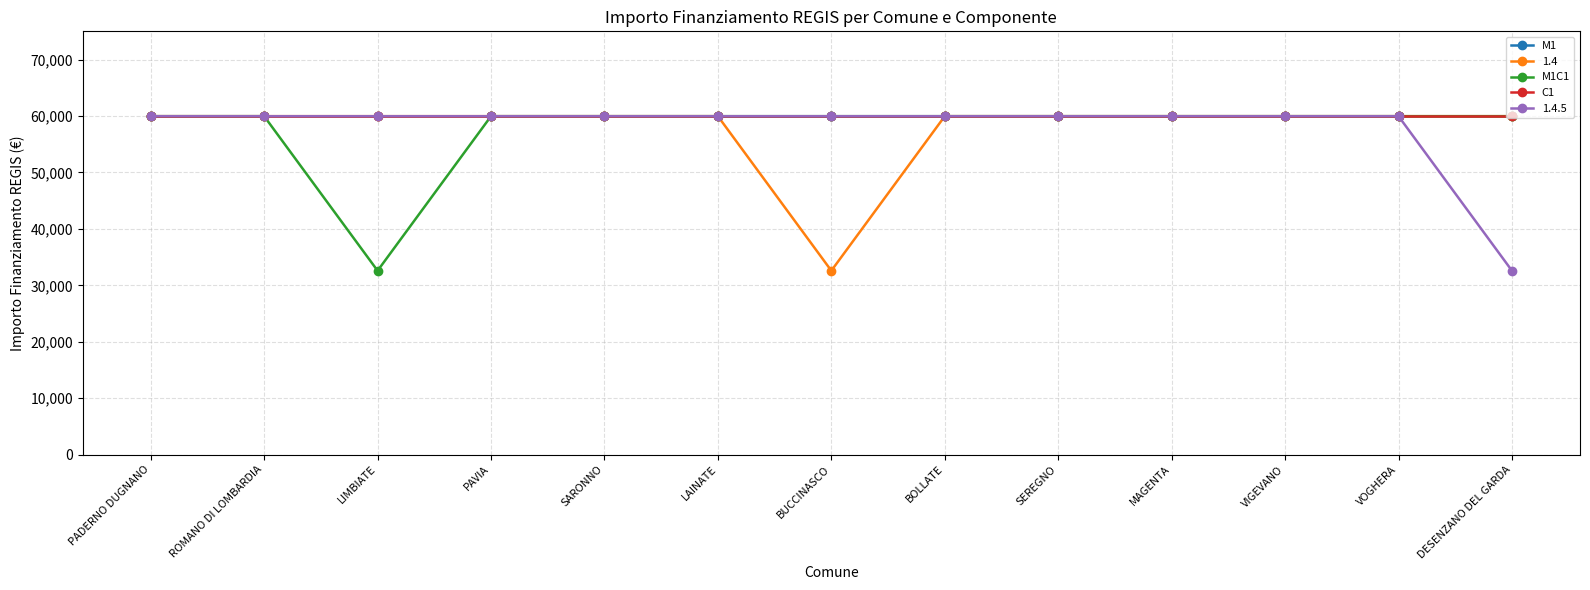

Does the chart have visible grid lines?

Yes